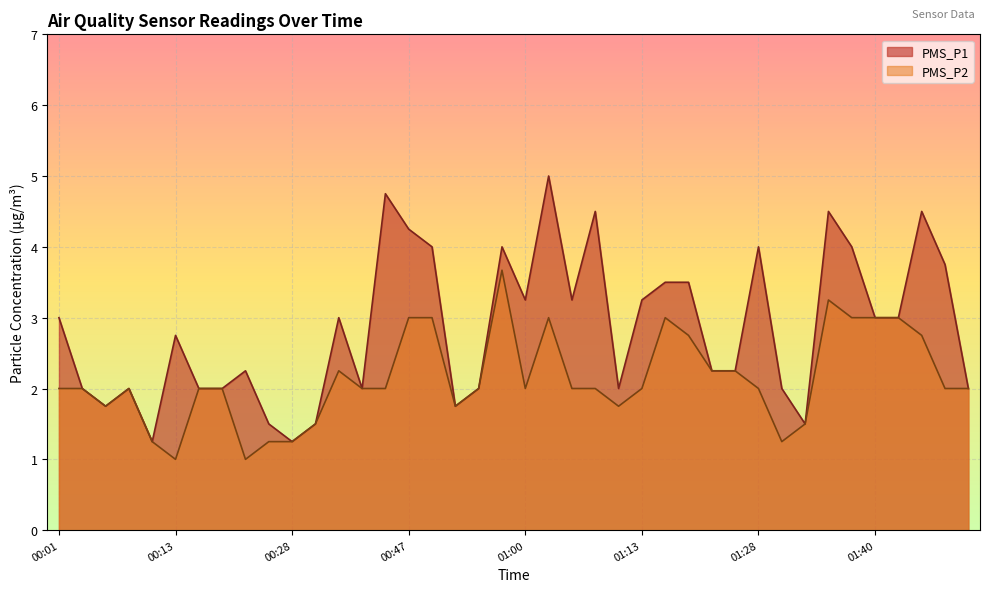

At which label does PMS_P2 first exceed 2?

00:33